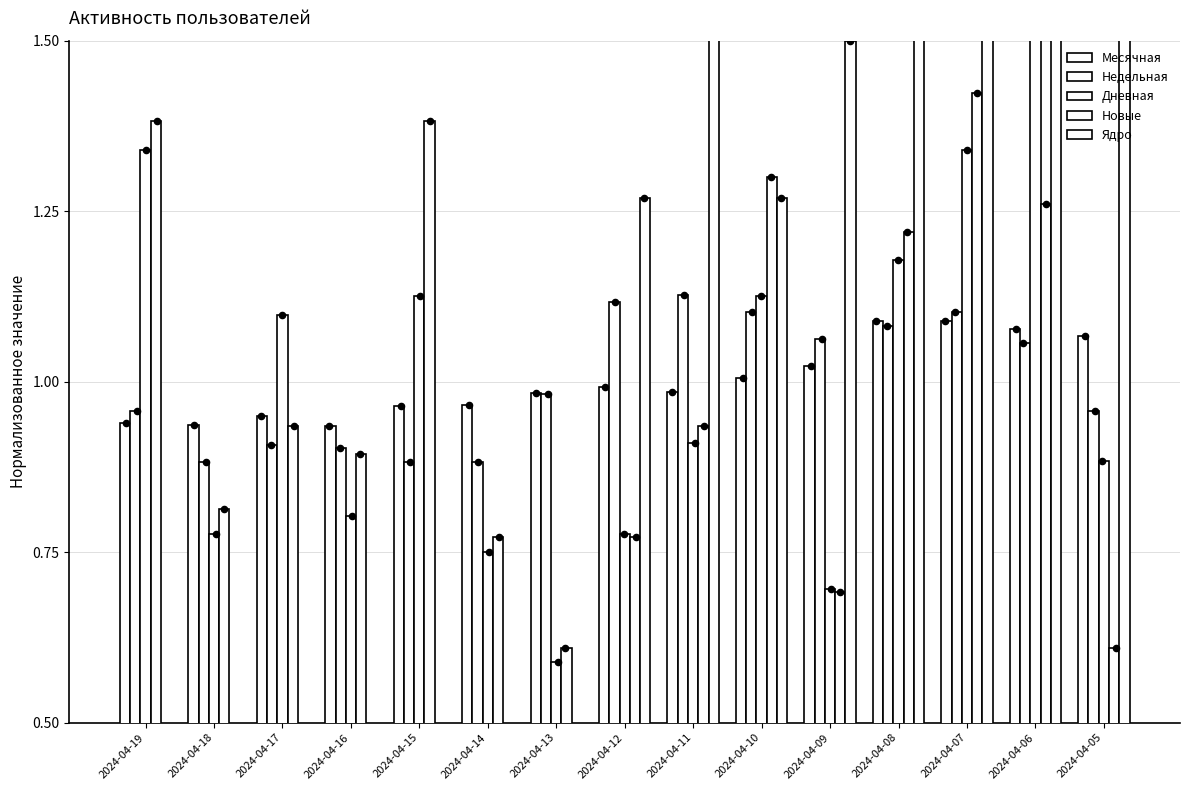

Which series has the widest spread of Y values?

Ядро